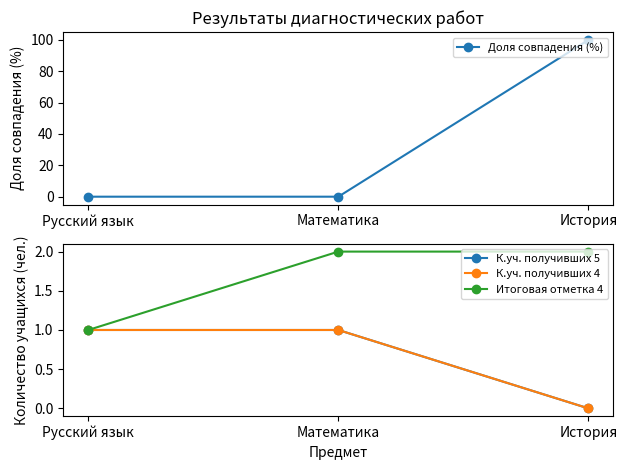

What are all the series names shown in the legend?

Доля совпадения (%), К.уч. получивших 5, К.уч. получивших 4, Итоговая отметка 4